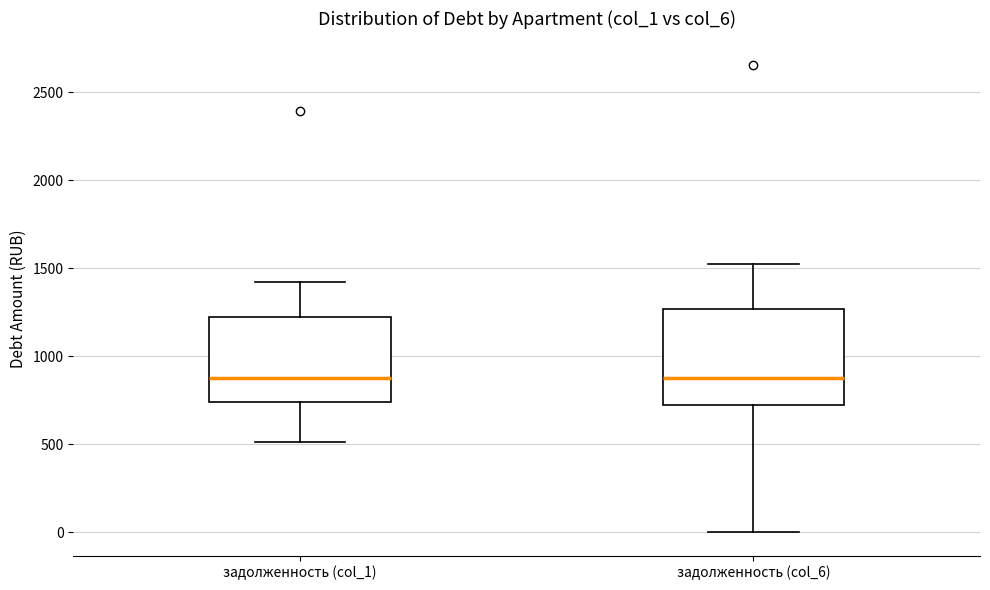

Reading left to right, transcribe this box plot: for each box, give where its median line is, the range the box spans, and where its two whiskers end, as read against the y-axis. The values are not printed on the chart, so give them approximately, as read against the axis.

задолженность (col_1): median 900, box 750 to 1200, whiskers 500 to 1400
задолженность (col_6): median 900, box 700 to 1250, whiskers 0 to 1550